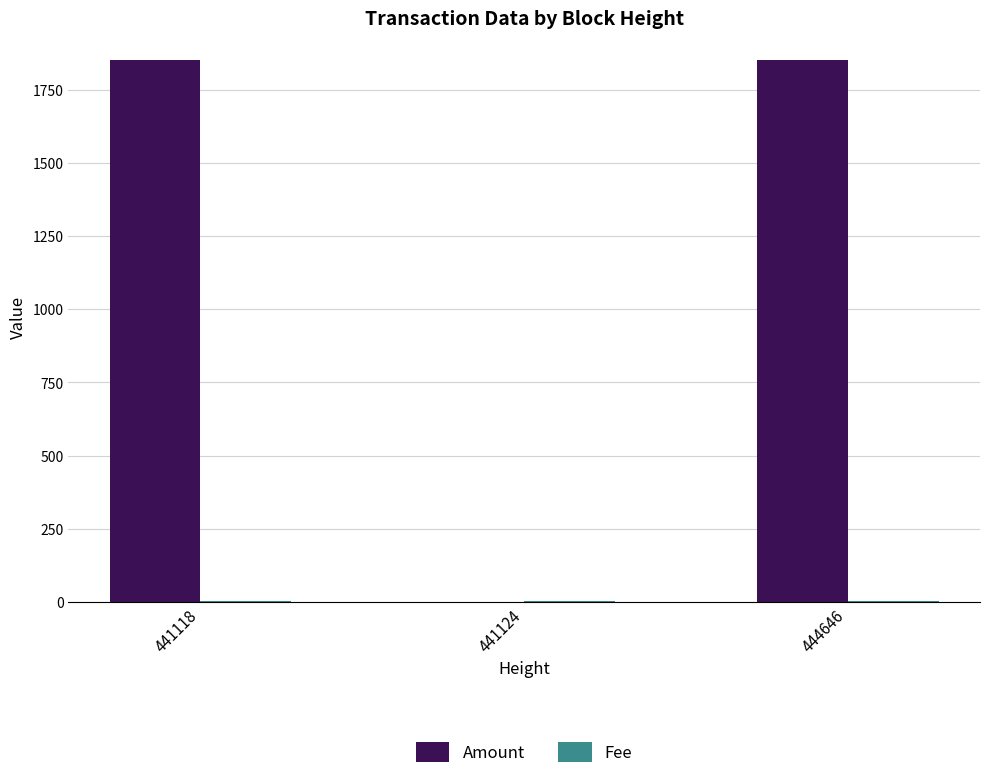

Which series changed the most between 441118 and 441124?

Amount